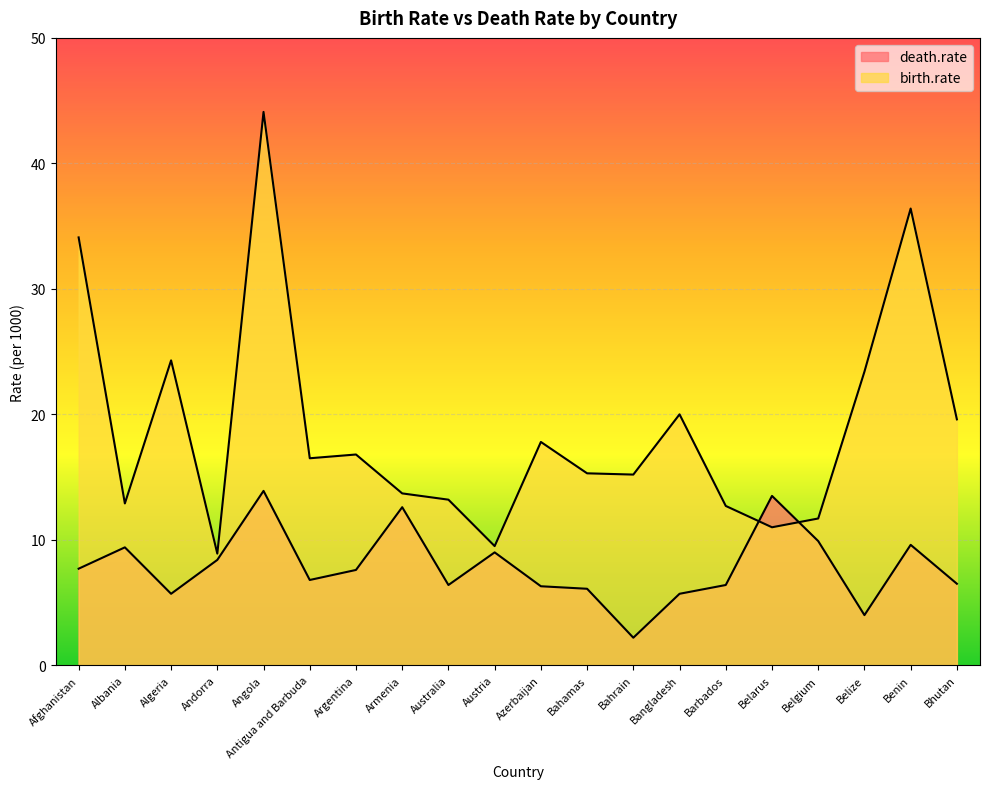

What is the label of the 15th point from the right?

Antigua and Barbuda